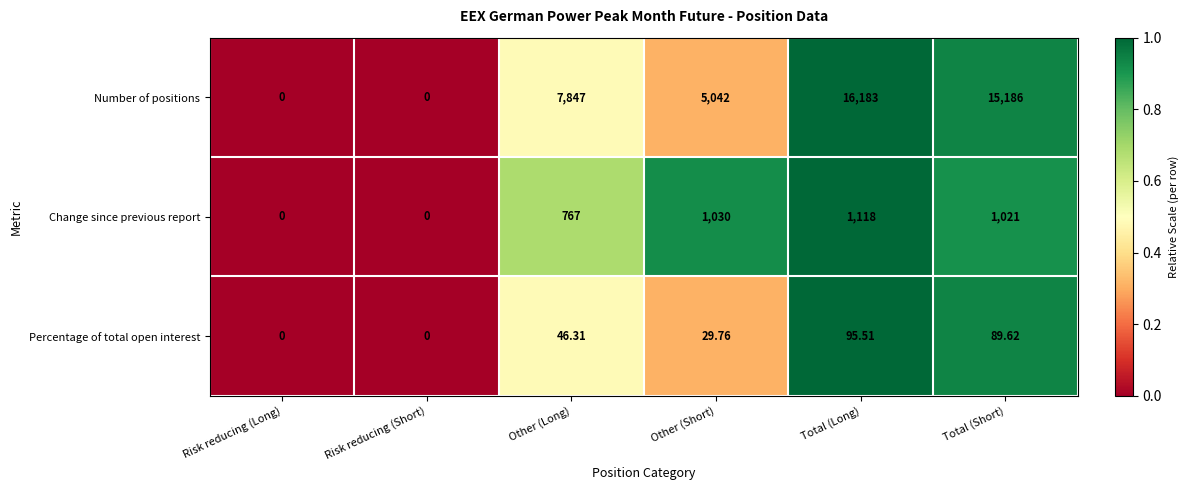

Rank the series at Total (Long) from highest to lowest value.

Number of positions, Change since previous report, Percentage of total open interest